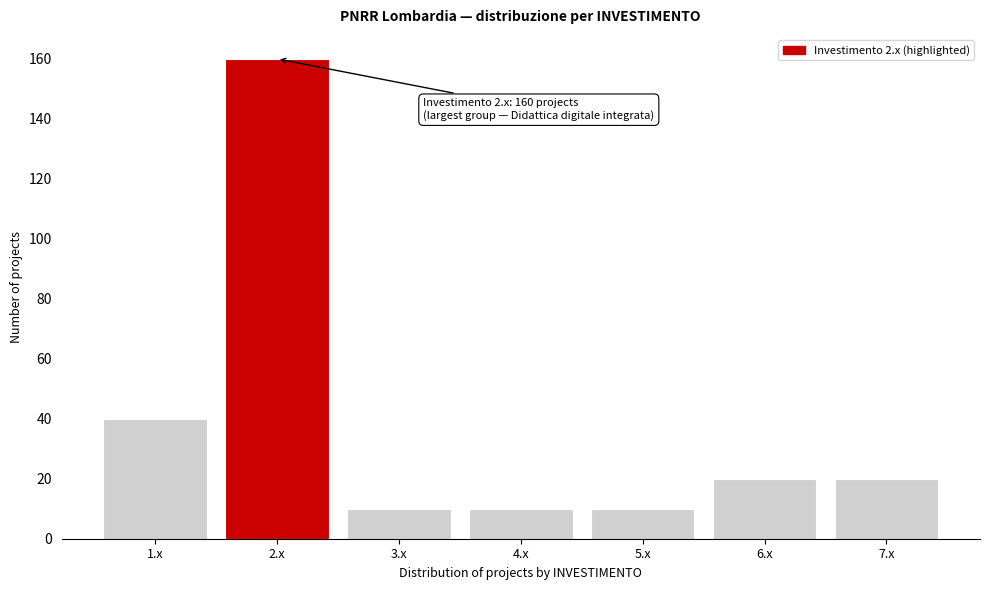

Reading left to right, extract all data points from this chart.

40	160	10	10	10	20	20